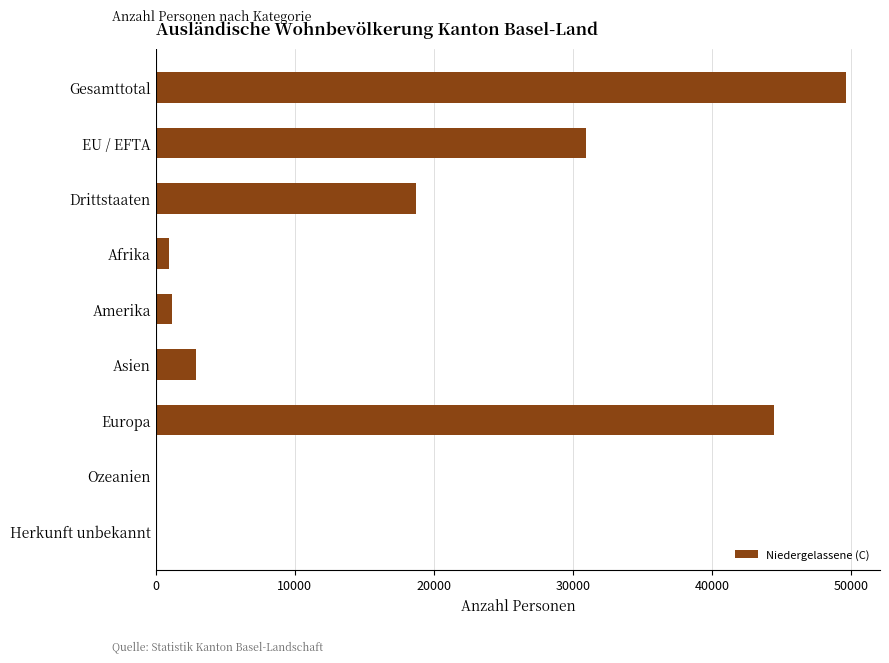

Which category has the highest value across all series?

Gesamttotal